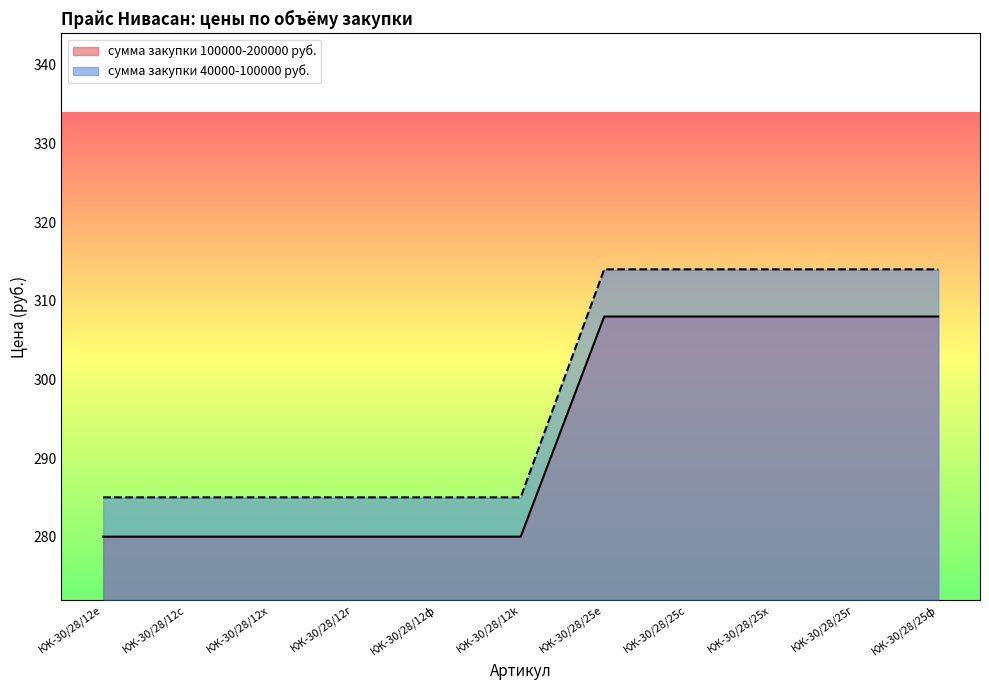

What is the sum of all сумма закупки 100000-200000 руб. values?

3220